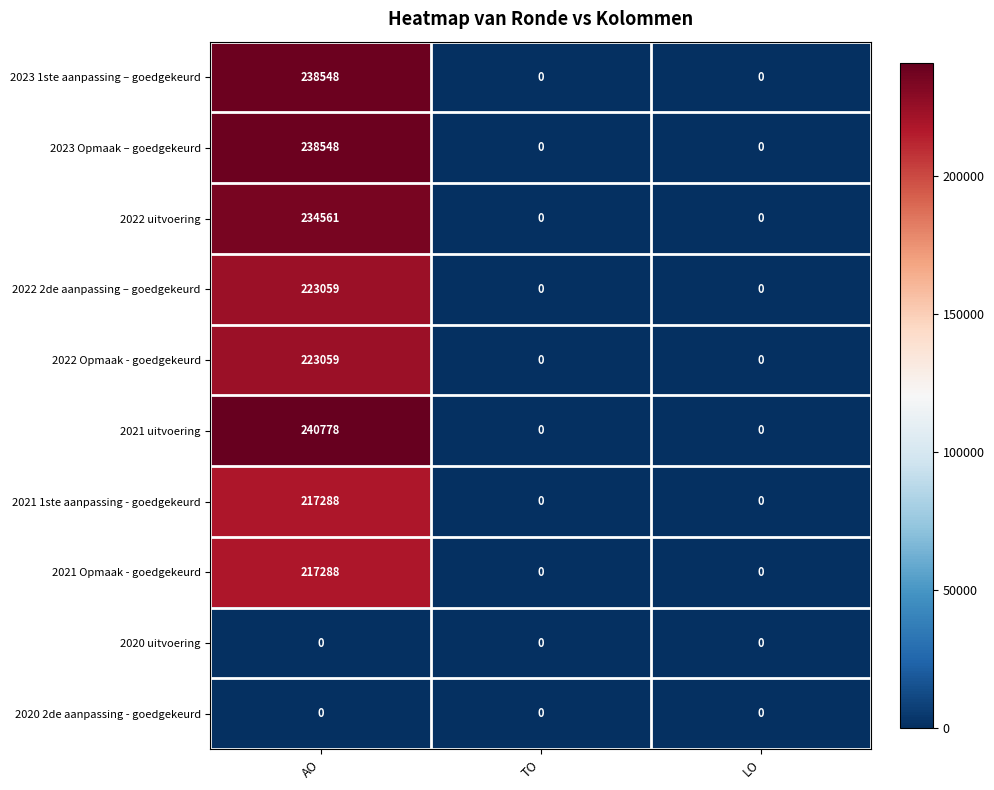

How many data points does each series have?

3